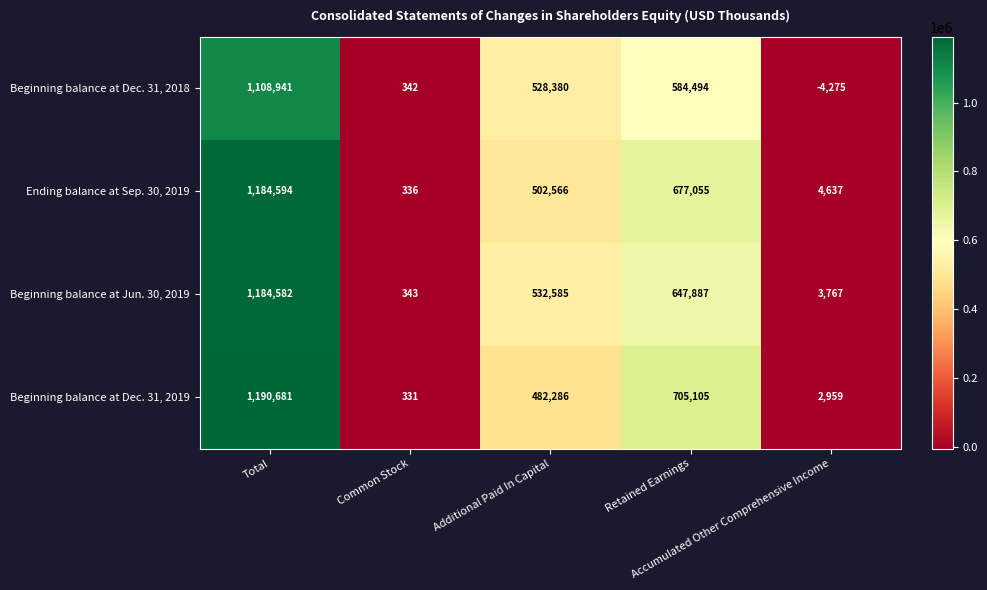

Which series has the largest total across all categories?

Beginning balance at Dec. 31, 2019